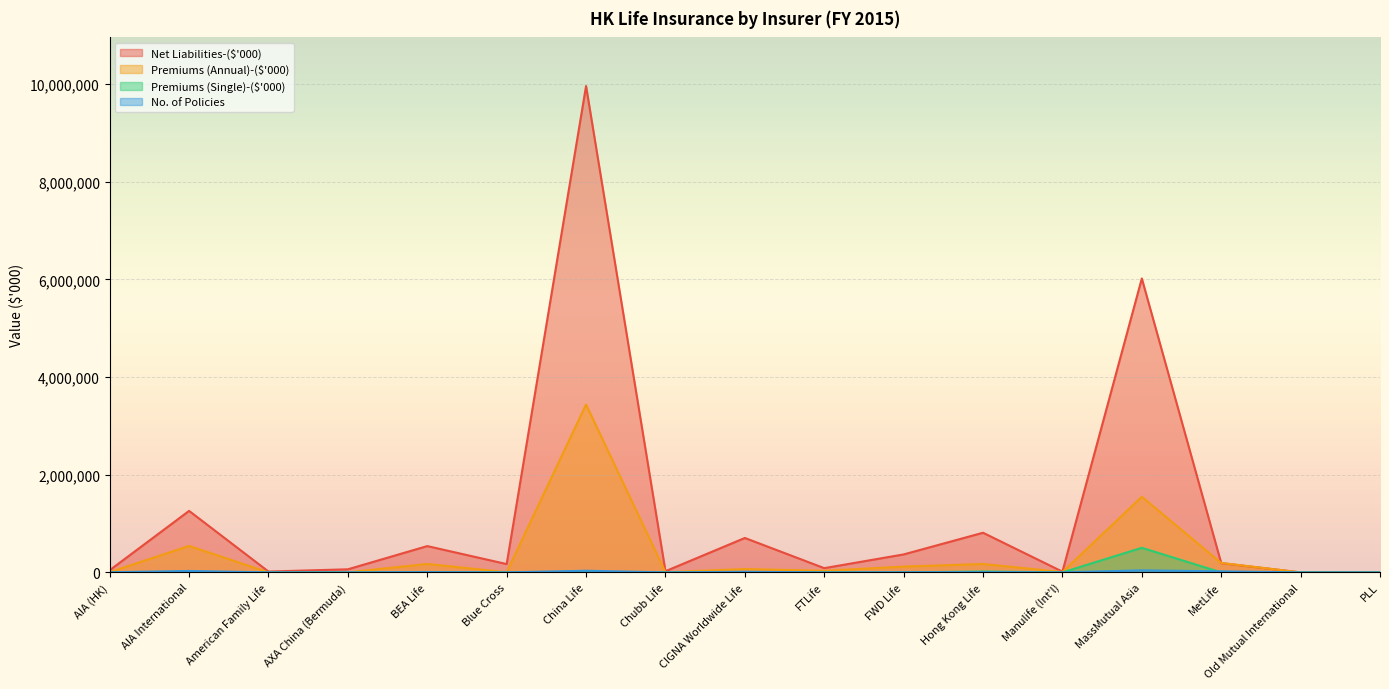

Does the chart display data point markers on the line(s)?

No